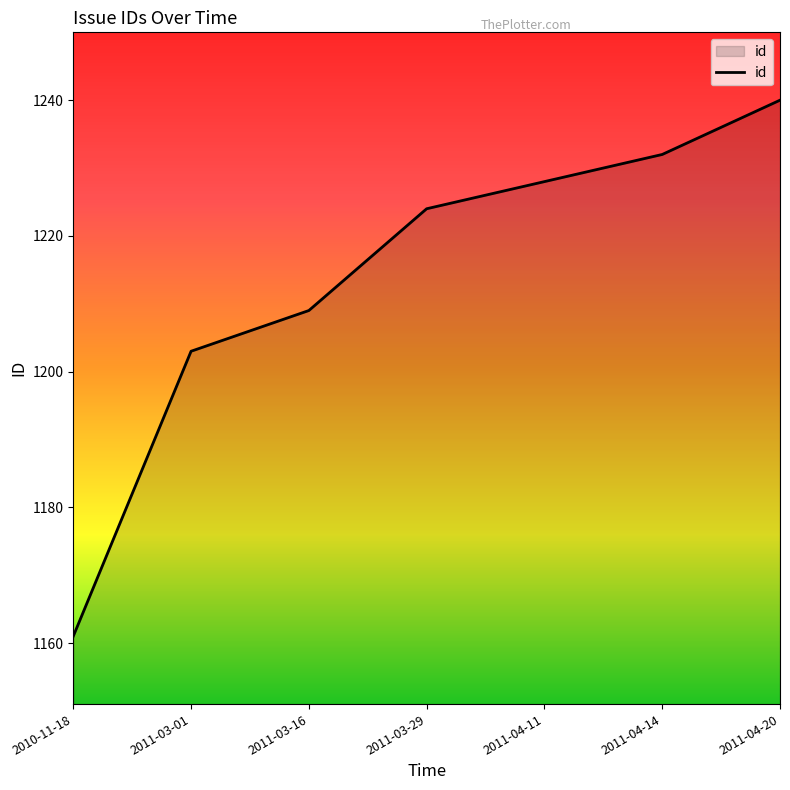

Read the value at 2011-03-01.

1203